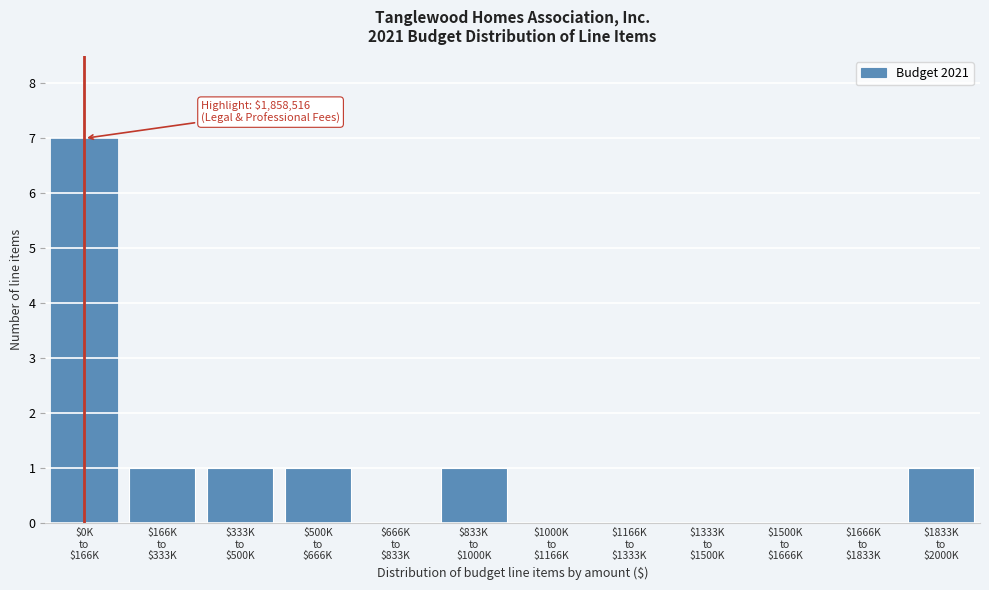

What is the sum of all values?

12